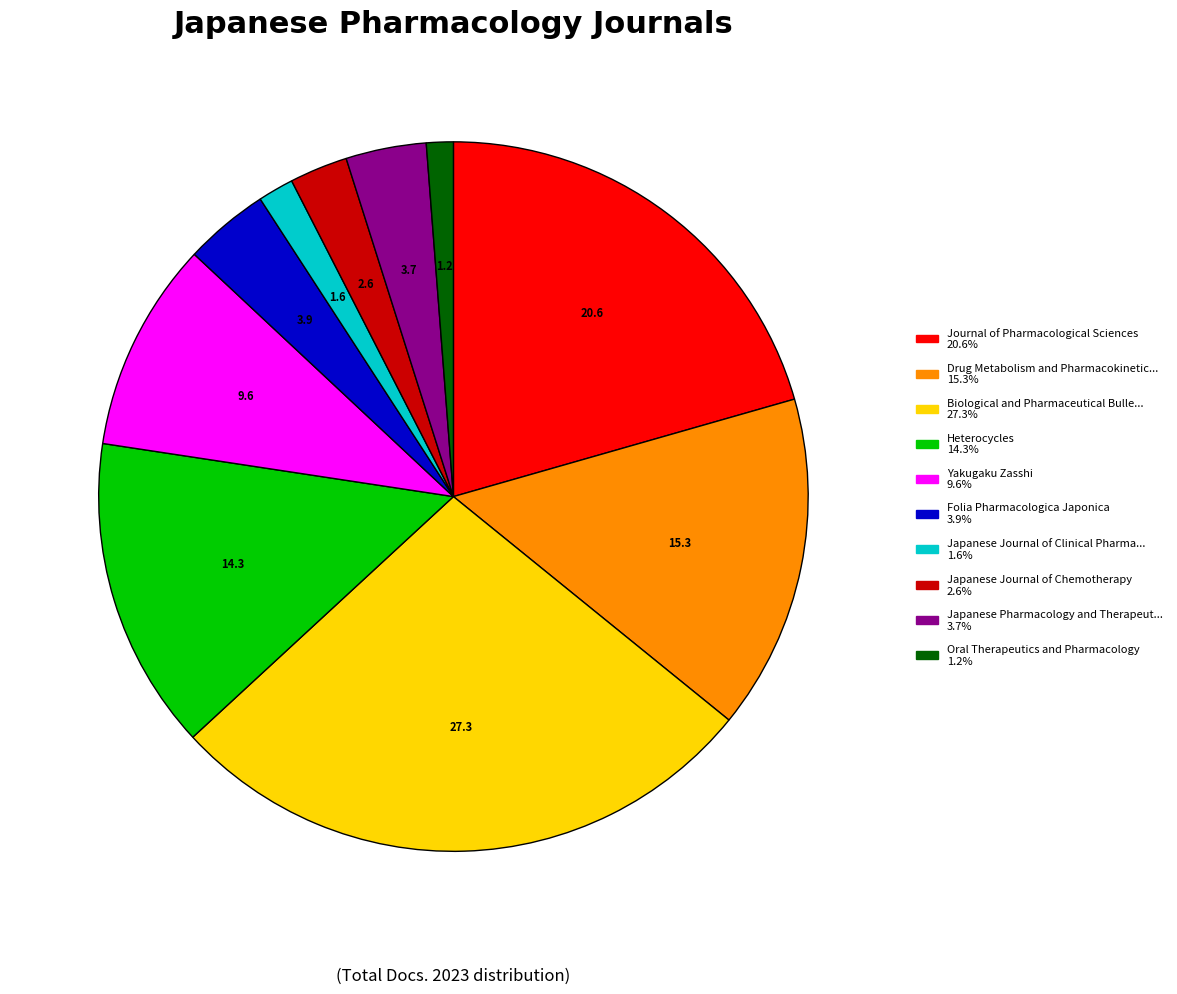

Count the number of slices in the pie.

10